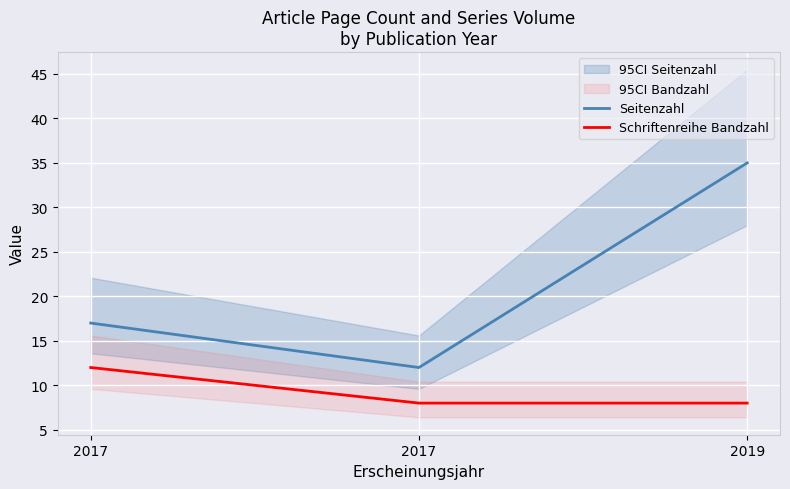

Rank the series by their maximum value, from lowest to highest.

Schriftenreihe Bandzahl, Seitenzahl